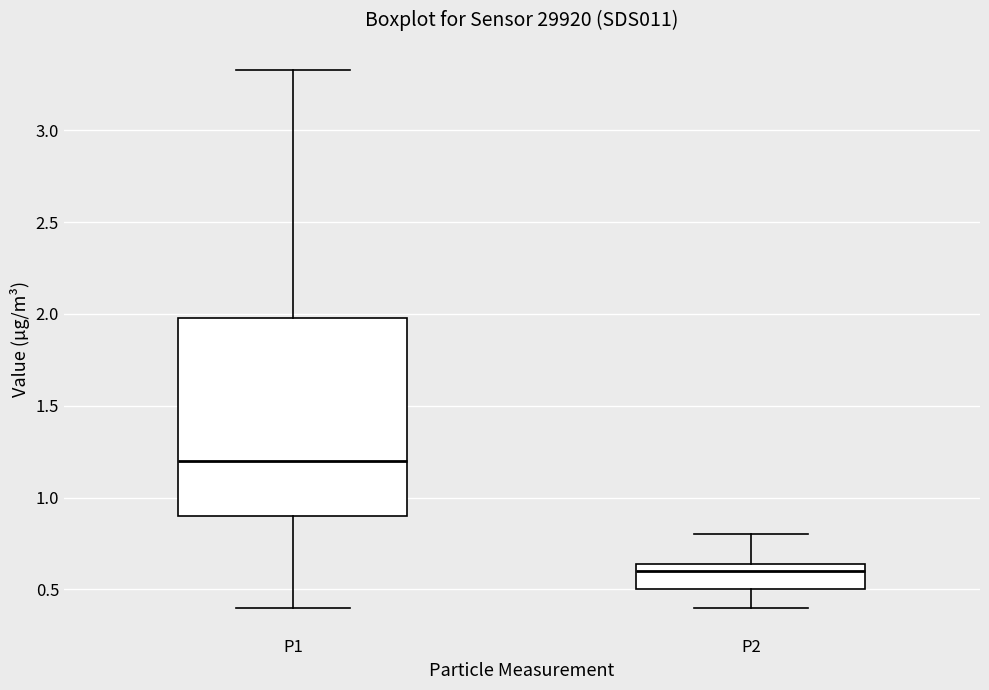

Which box is the tallest, from its lower edge to its upper edge?

P1